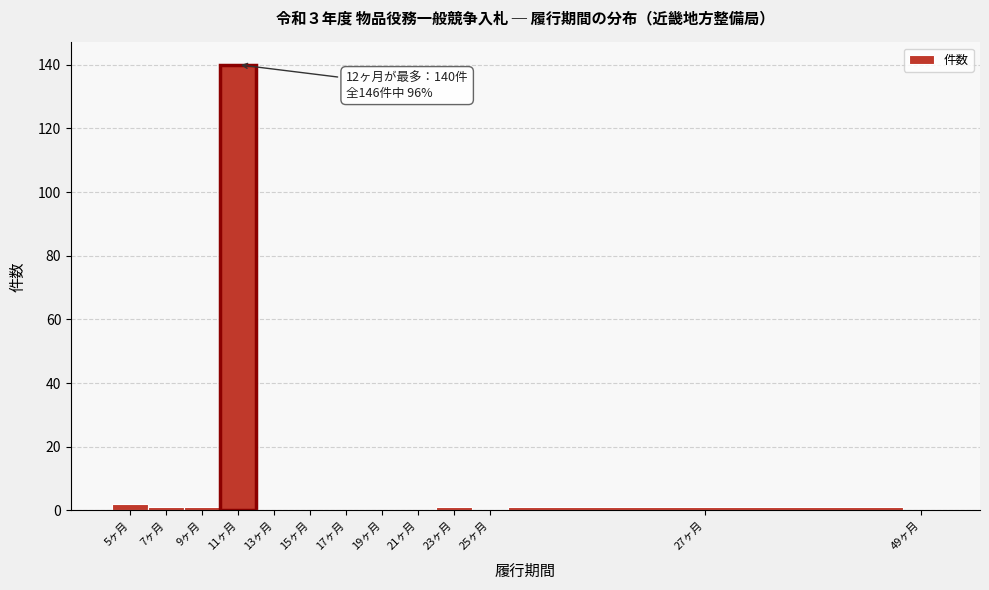

Reading left to right, what are all the values shown in this chart?

5ヶ月=2	7ヶ月=1	9ヶ月=1	11ヶ月=140	13ヶ月=0	15ヶ月=0	17ヶ月=0	19ヶ月=0	21ヶ月=0	23ヶ月=1	25ヶ月=0	27ヶ月=1	49ヶ月=0